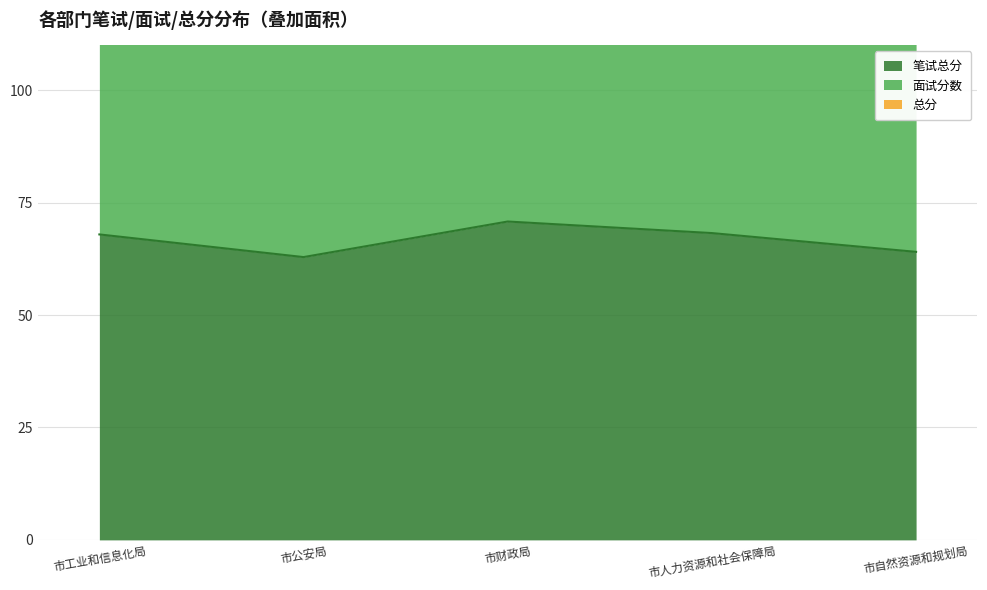

How many values in the 总分 series exceed 210?

3